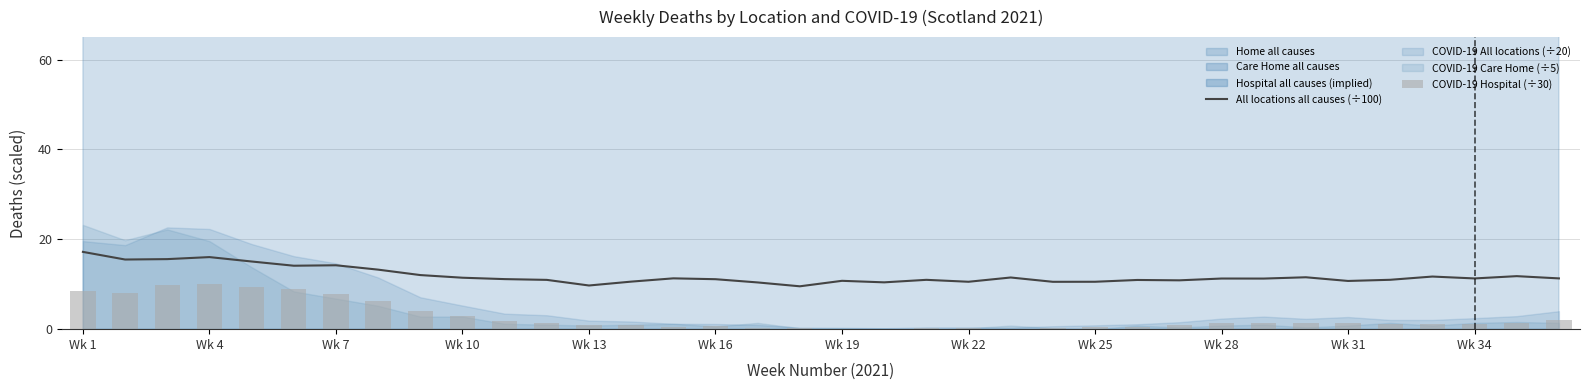

Which series has the largest range (max minus min)?

COVID-19 Hospital (÷30)